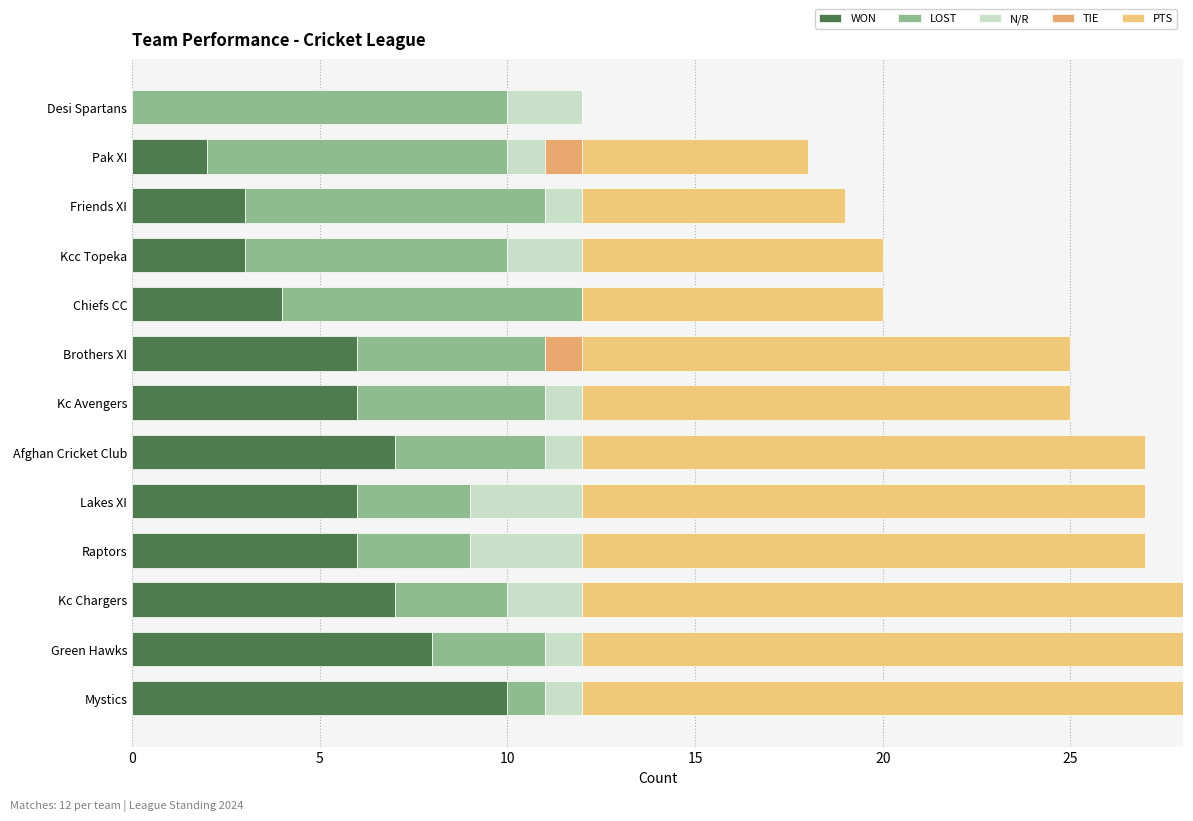

Count the number of data series in this chart.

5